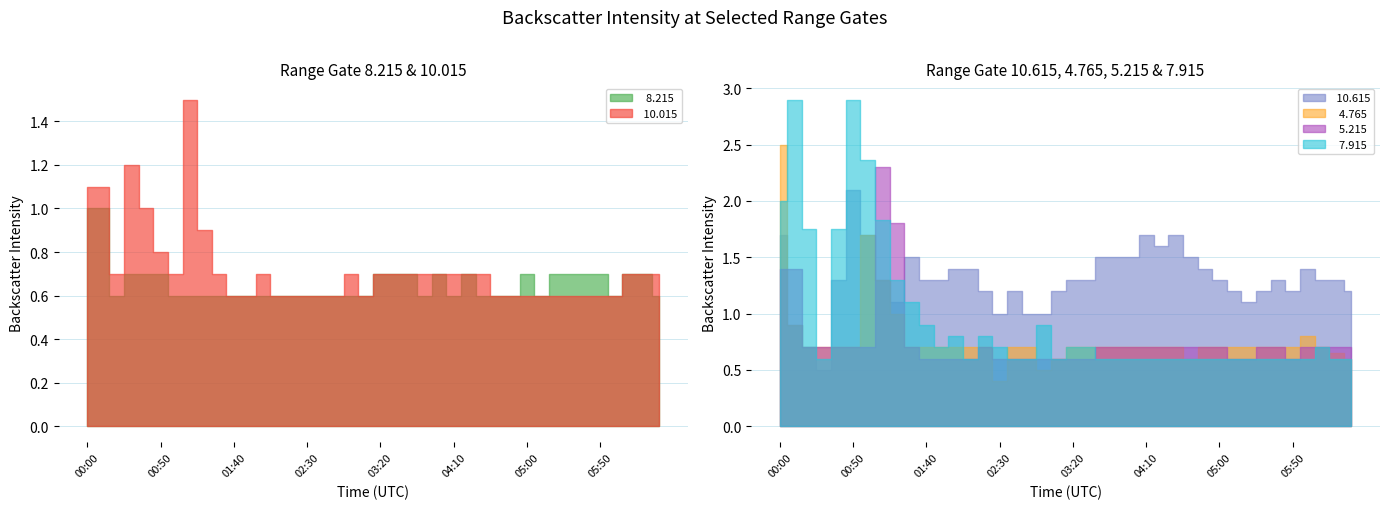

What are all the series names shown in the legend?

  8.215,  10.015,  10.615,   4.765,   5.215,   7.915